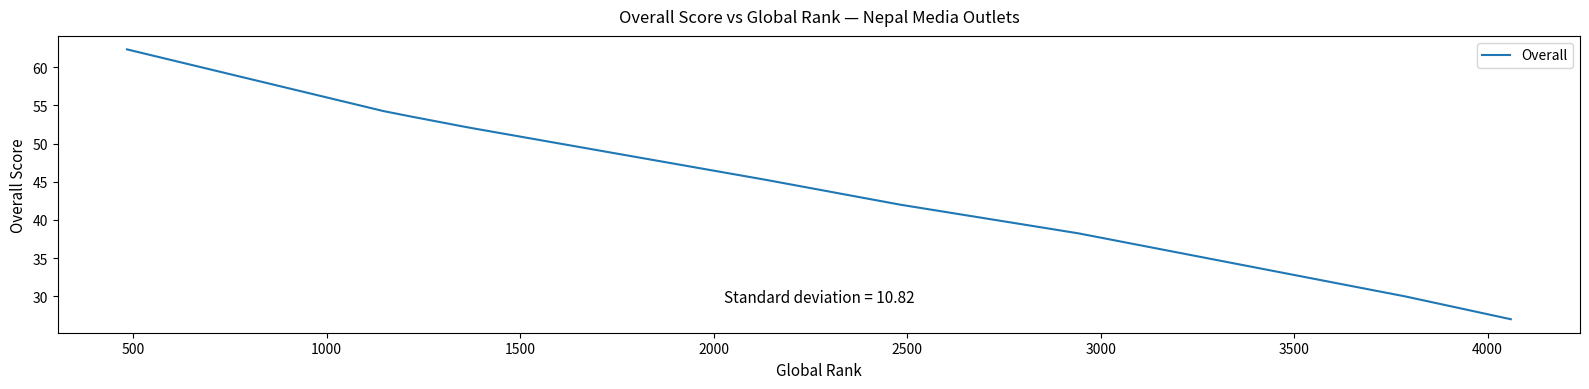

Between 2000 and 4000, which is larger?

2000